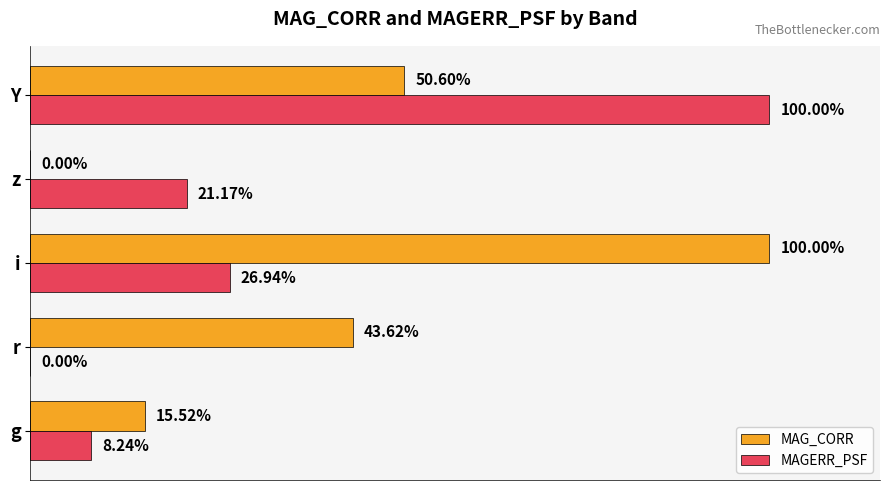

What are all the series names shown in the legend?

MAG_CORR, MAGERR_PSF